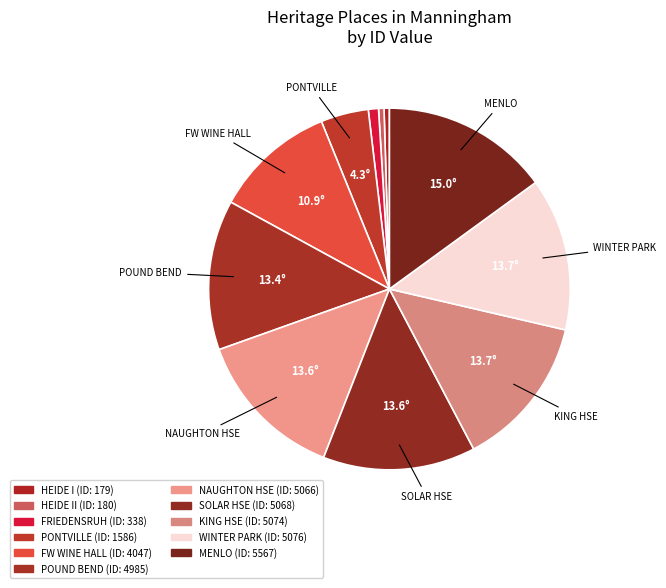

Which category has the biggest portion of the pie?

MENLO